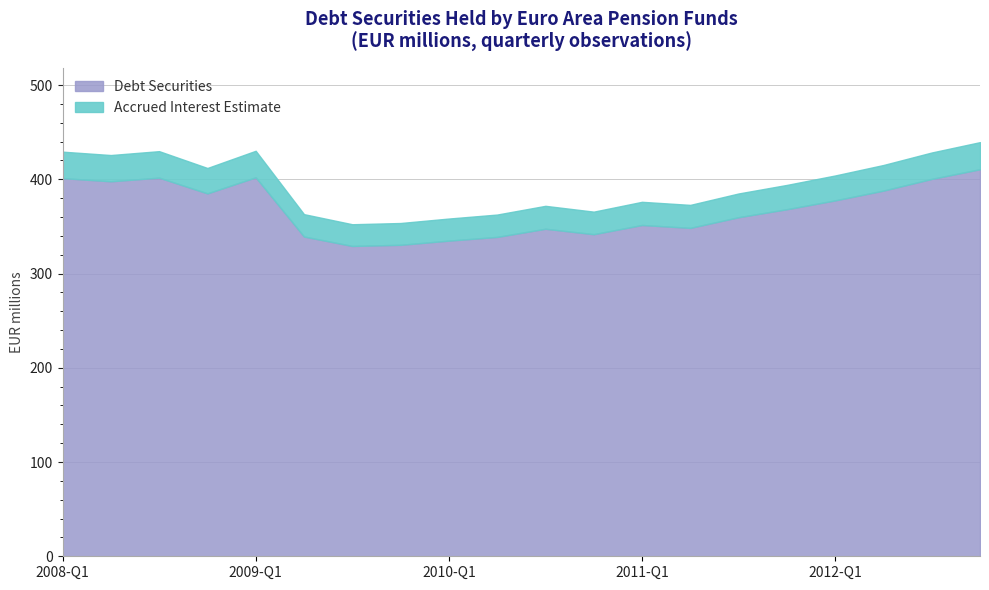

What is the lowest value of the Debt Securities series?

329.3